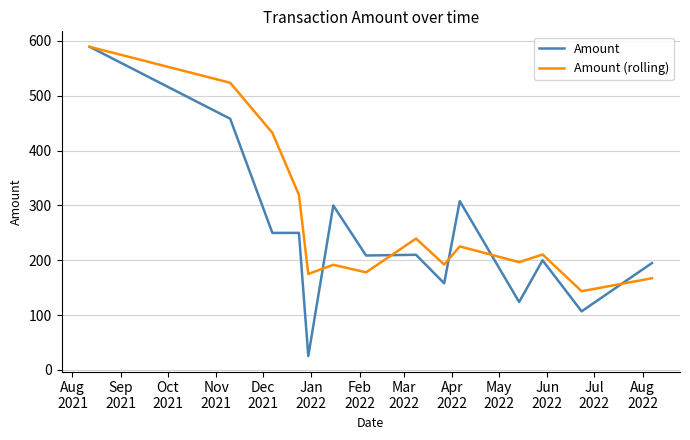

Which series has the largest range (max minus min)?

Amount